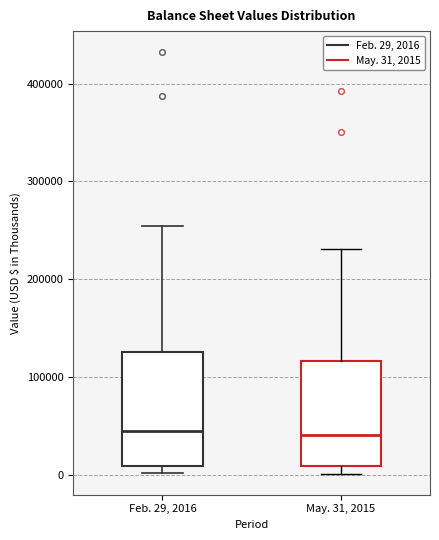

Where does the median line of the box for Feb. 29, 2016 sit on the y-axis? The values are not printed on the chart, so give them approximately, as read against the axis.

40000